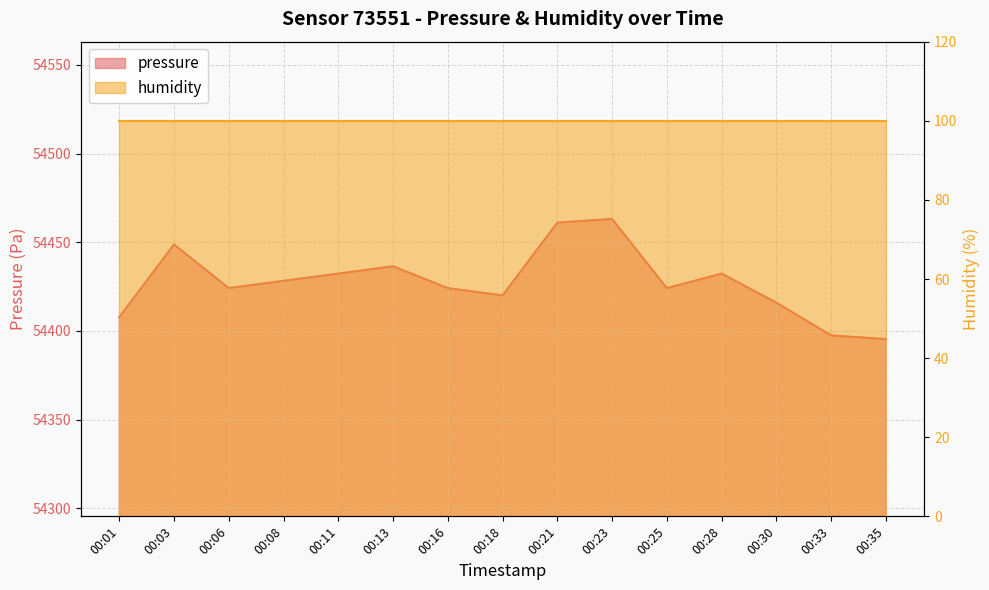

What is the difference between the values at 00:21 and 00:13?

24.6